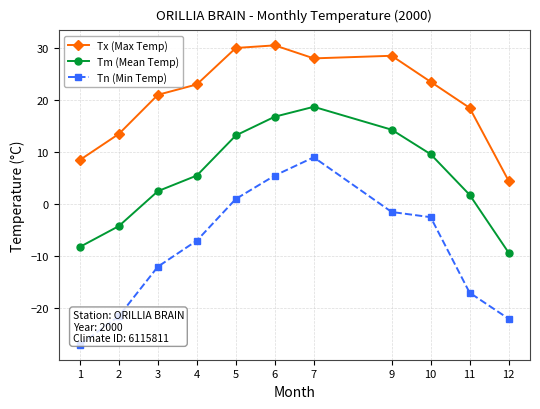

What value does the Tn (Min Temp) series have at 5?

1.0